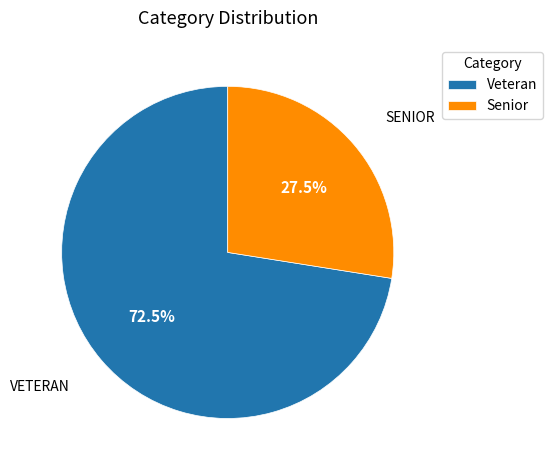

To the nearest percent, what is the difference between the largest and smallest slice percentages?

45%